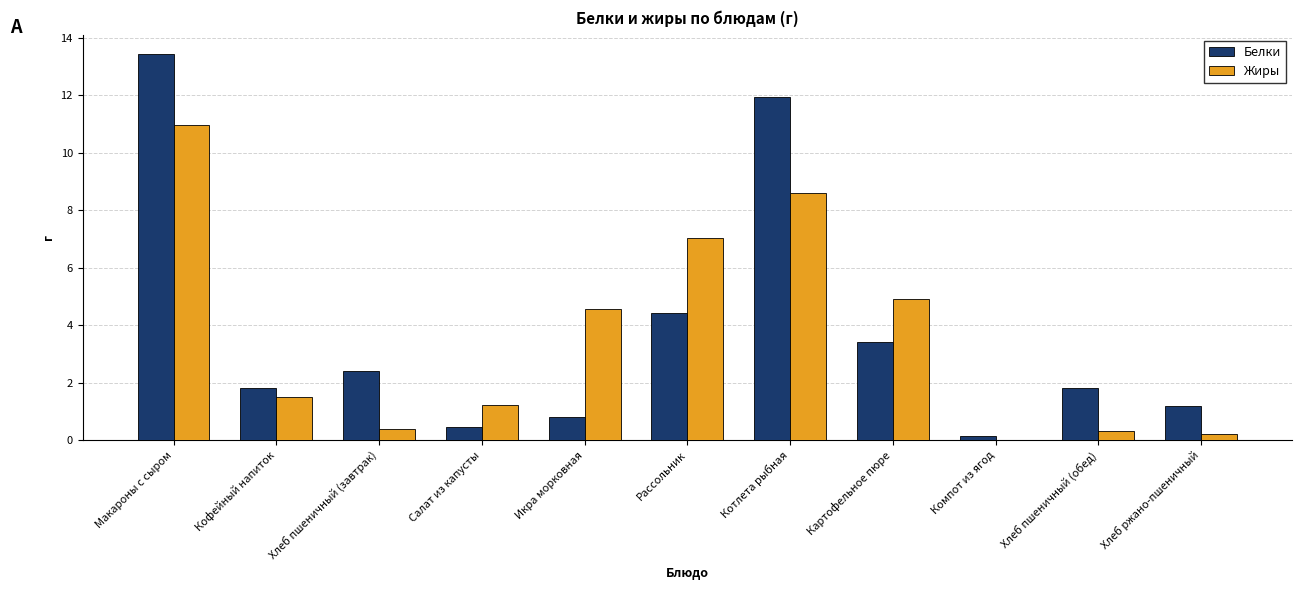

What is the sum of all Белки values?

41.8